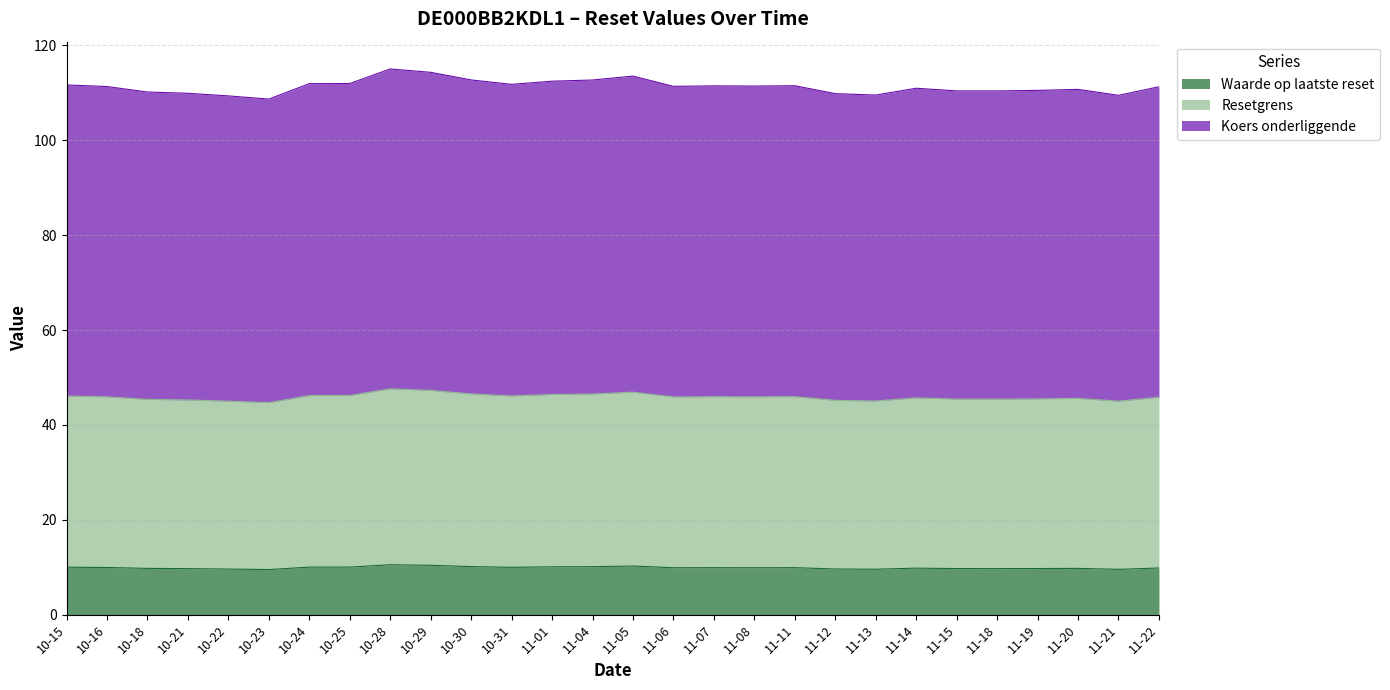

What is the total value across all series at 10-28?

115.1